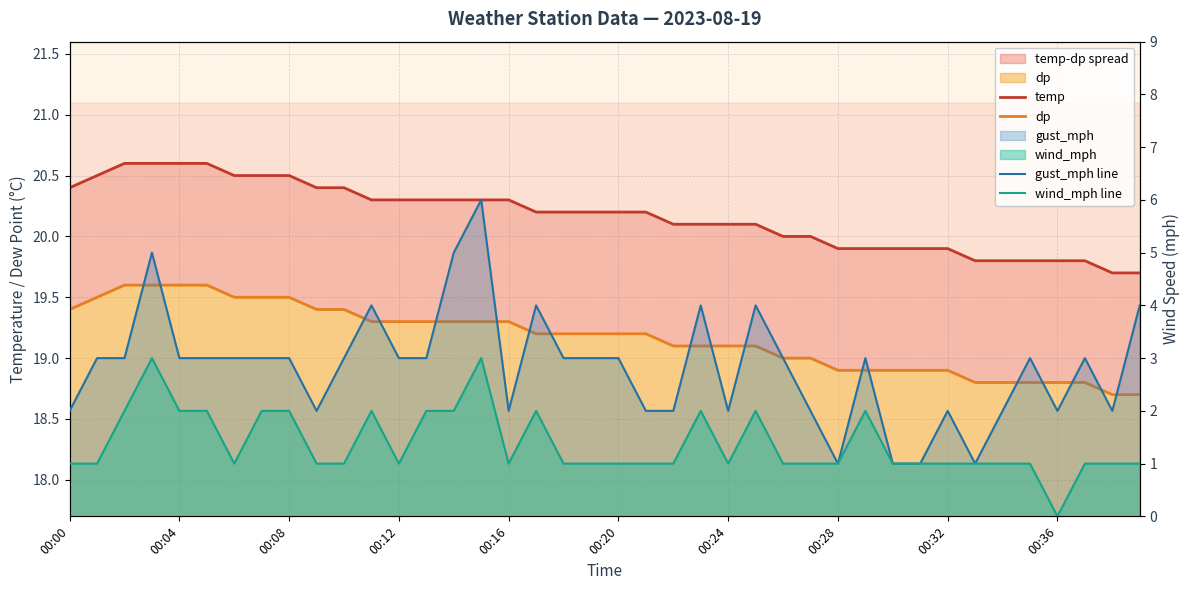

What is the difference between the wind_mph line values at 36 and 26?

1.0